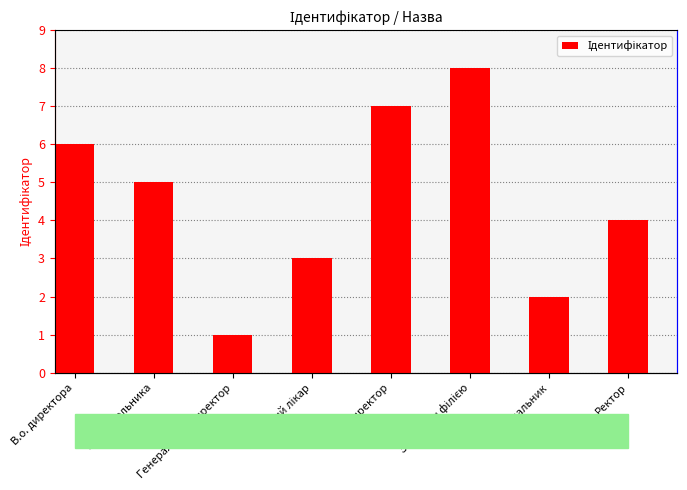

List the labels in order of value, smallest first.

Генеральний директор, Начальник, Головний лікар, Ректор, В.о. начальника, В.о. директора, Директор, Завідувач філією